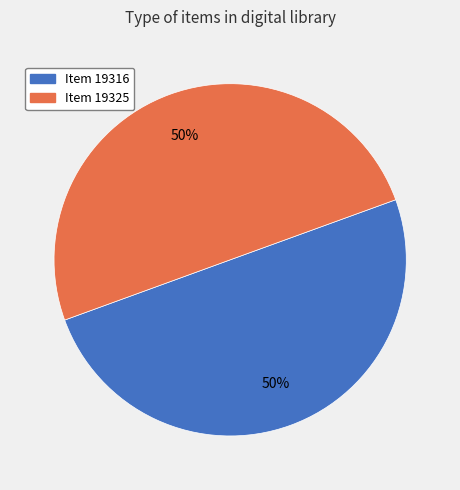

Combined, do Item 19325 and Item 19316 account for over 50%?

Yes